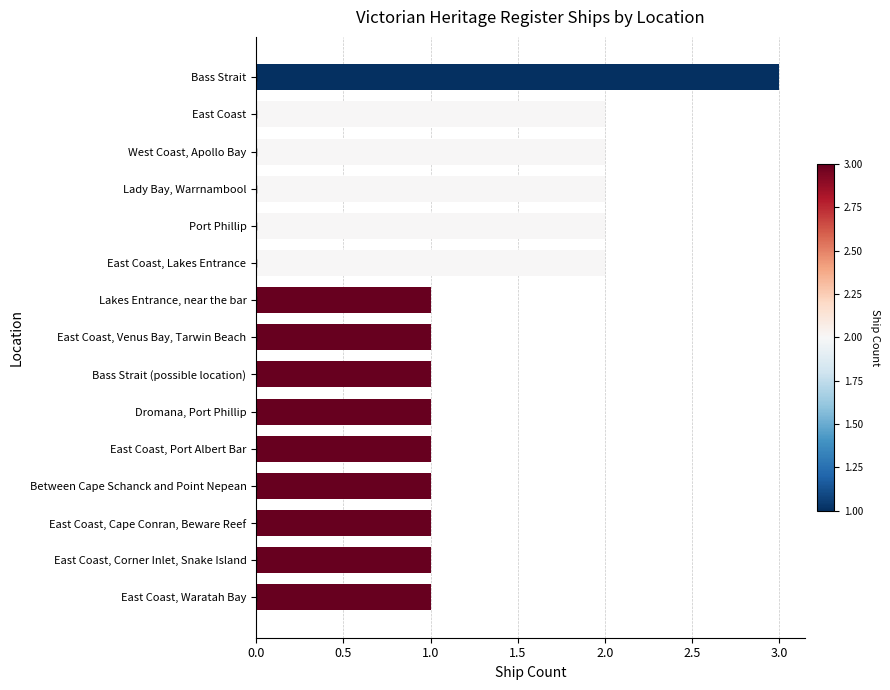

What is the greatest value displayed?

3